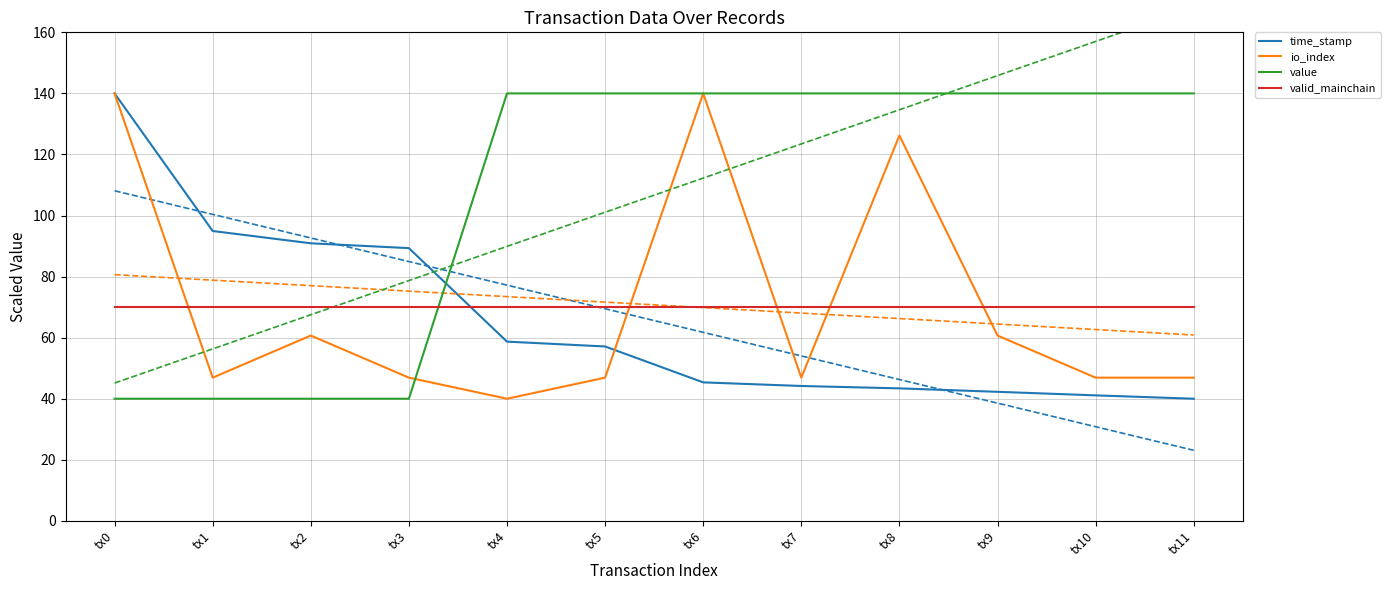

At which category is the sum across all series the highest?

tx6